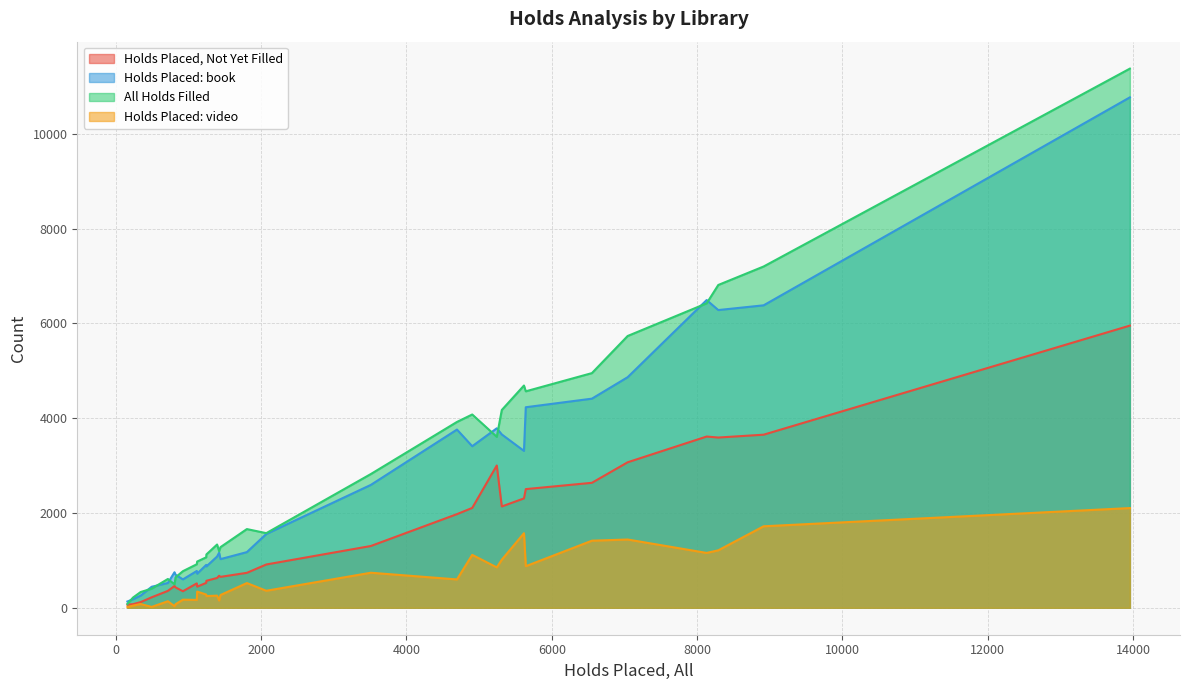

What are all the series names shown in the legend?

Holds Placed, Not Yet Filled, Holds Placed: book, All Holds Filled, Holds Placed: video